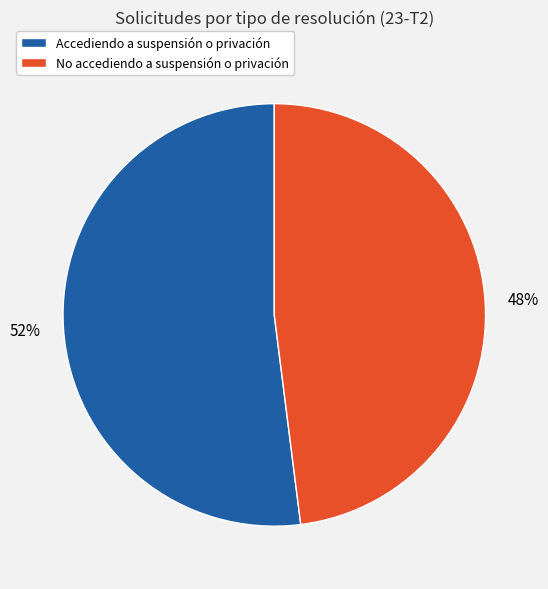

Is it true that Accediendo a suspensión o privación is 44% of the pie?

False